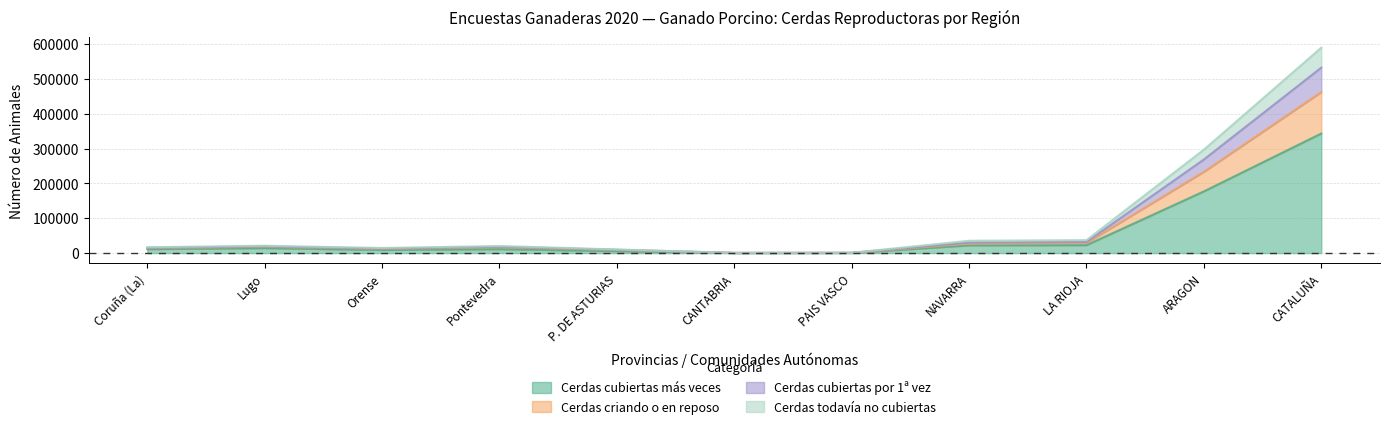

Which series ends up on top after the final intersection of Cerdas criando o en reposo and Cerdas todavía no cubiertas?

Cerdas criando o en reposo